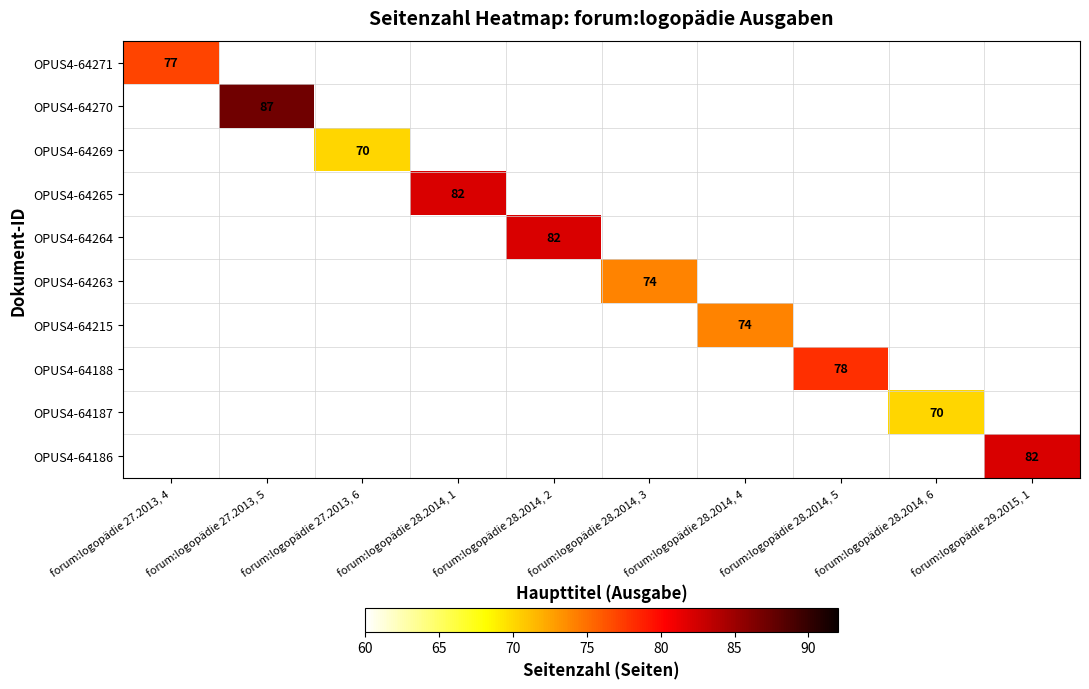

Rank the categories by OPUS4-64187 value from lowest to highest.

forum:logopädie 27.2013, 4, forum:logopädie 27.2013, 5, forum:logopädie 27.2013, 6, forum:logopädie 28.2014, 1, forum:logopädie 28.2014, 2, forum:logopädie 28.2014, 3, forum:logopädie 28.2014, 4, forum:logopädie 28.2014, 5, forum:logopädie 28.2014, 6, forum:logopädie 29.2015, 1